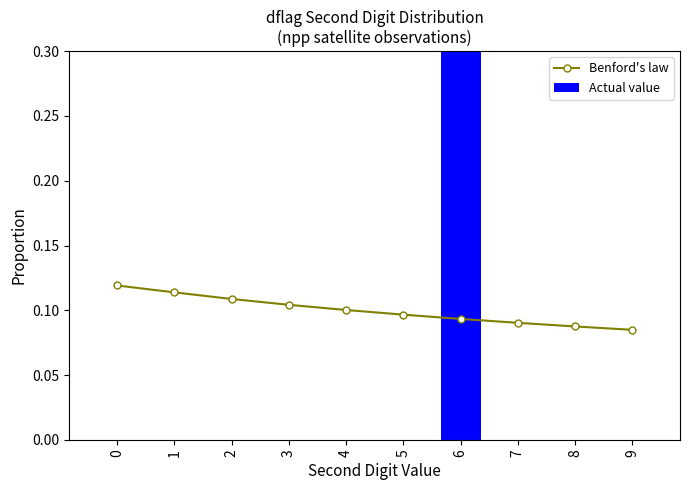

What are all the series names shown in the legend?

Benford's law, Actual value